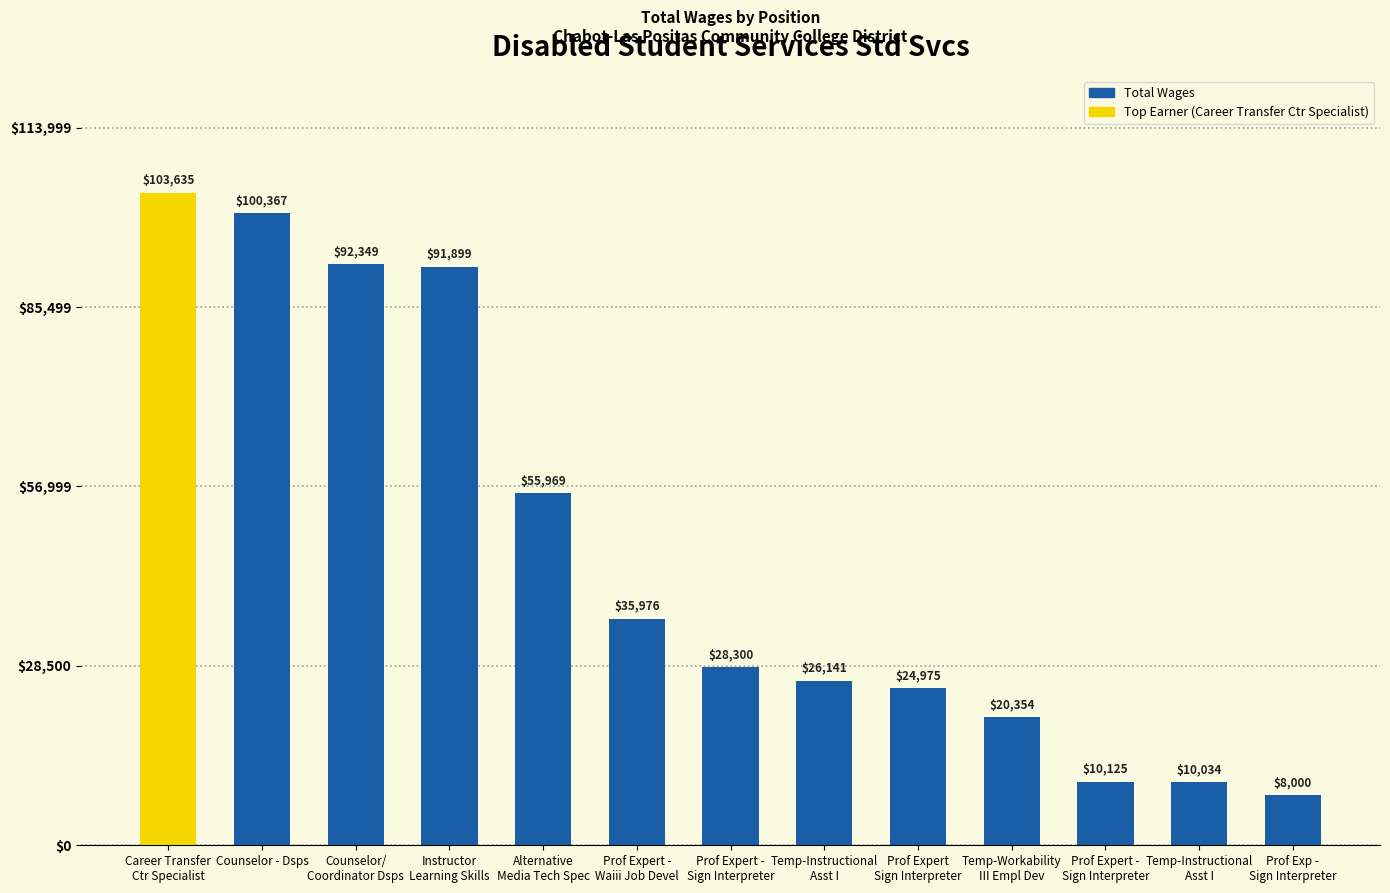

How many bars are there in total?

13